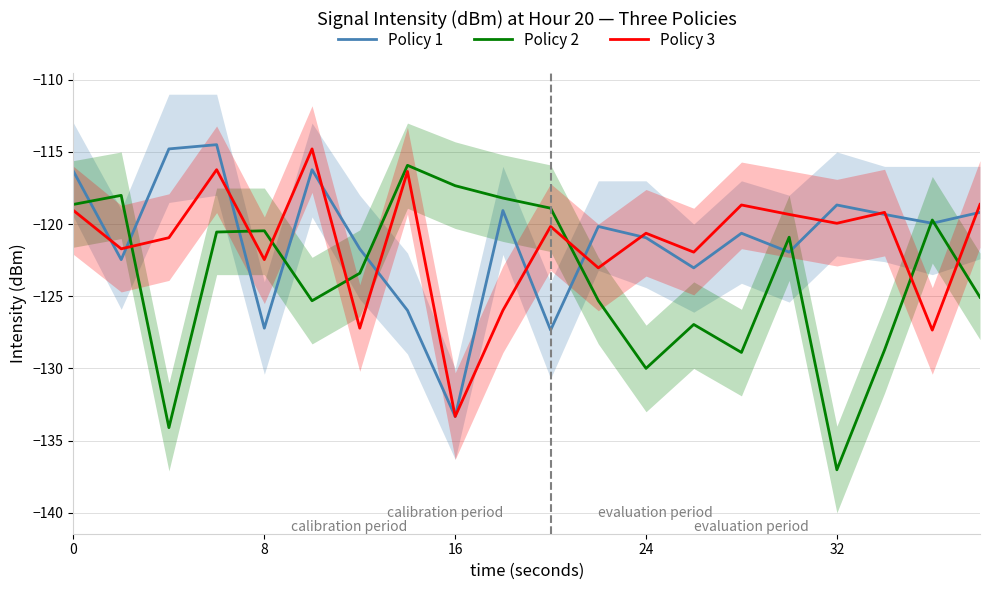

True or false: Policy 1 and Policy 2 intersect in this chart.

True